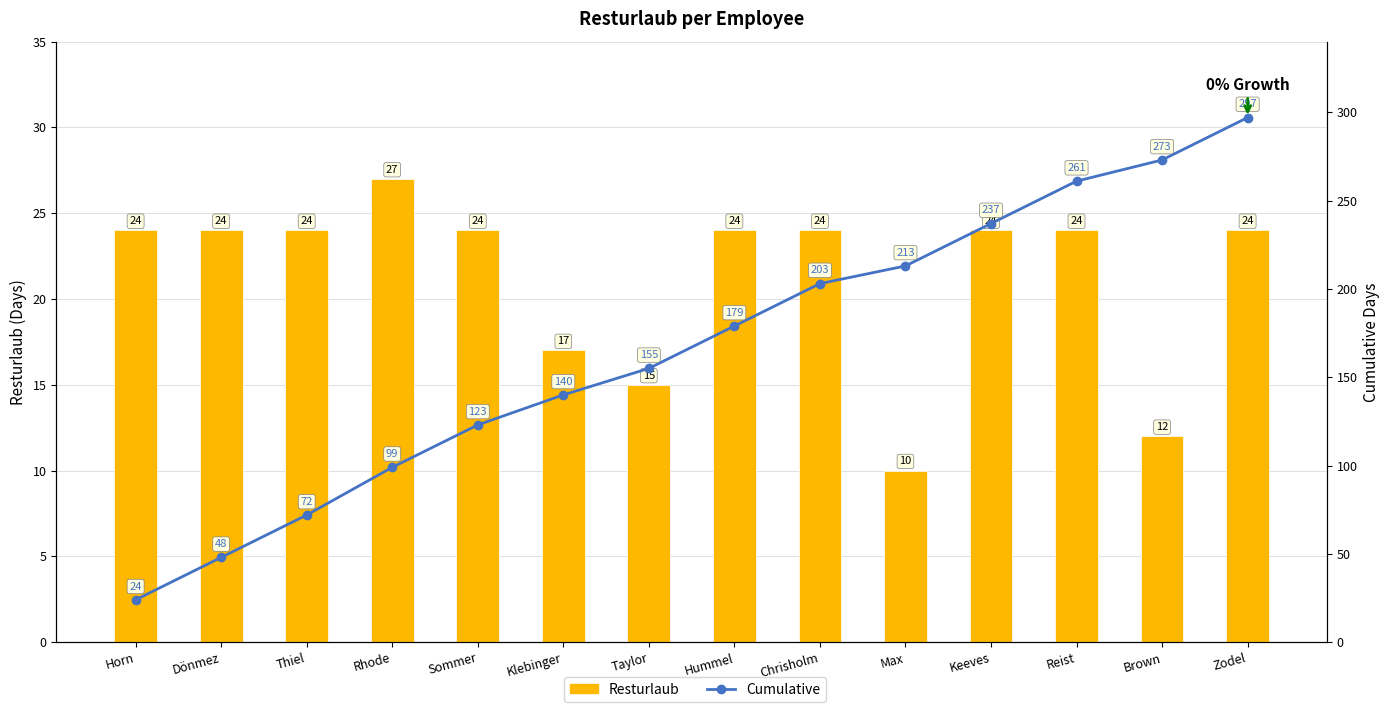

What is the label of the 1st bar from the right?

Zodel